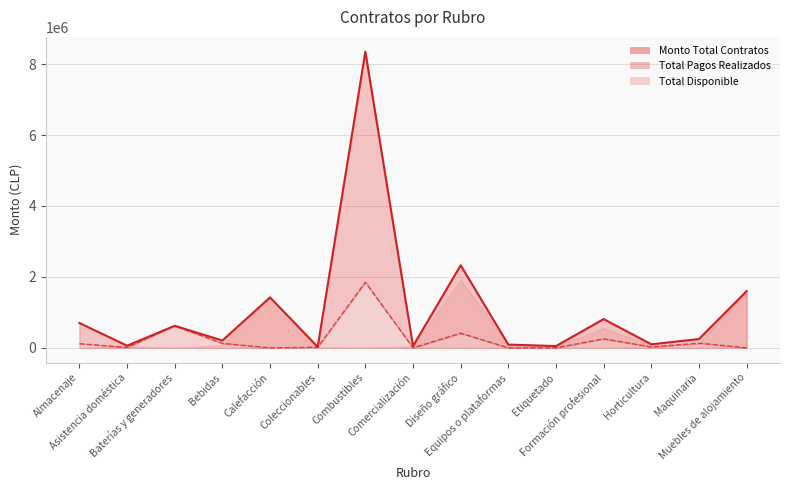

True or false: Total Pagos Realizados and Monto Total Contratos cross at least once.

False